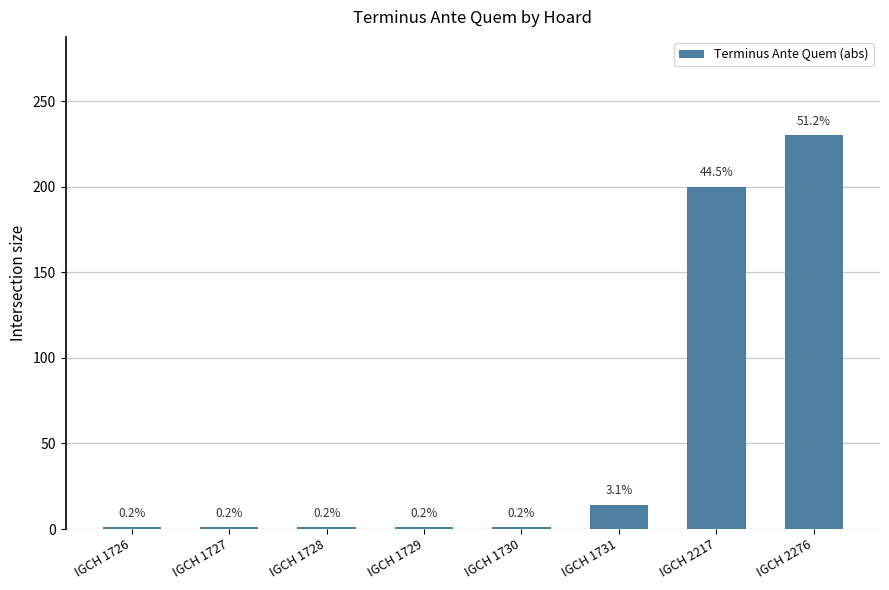

What value does the data have at IGCH 1729?

1